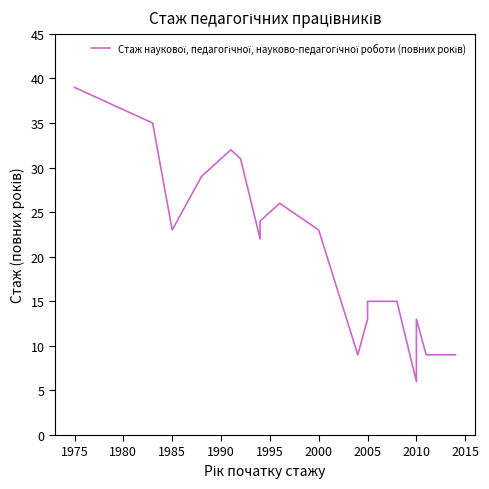

Does the chart display data point markers on the line(s)?

No